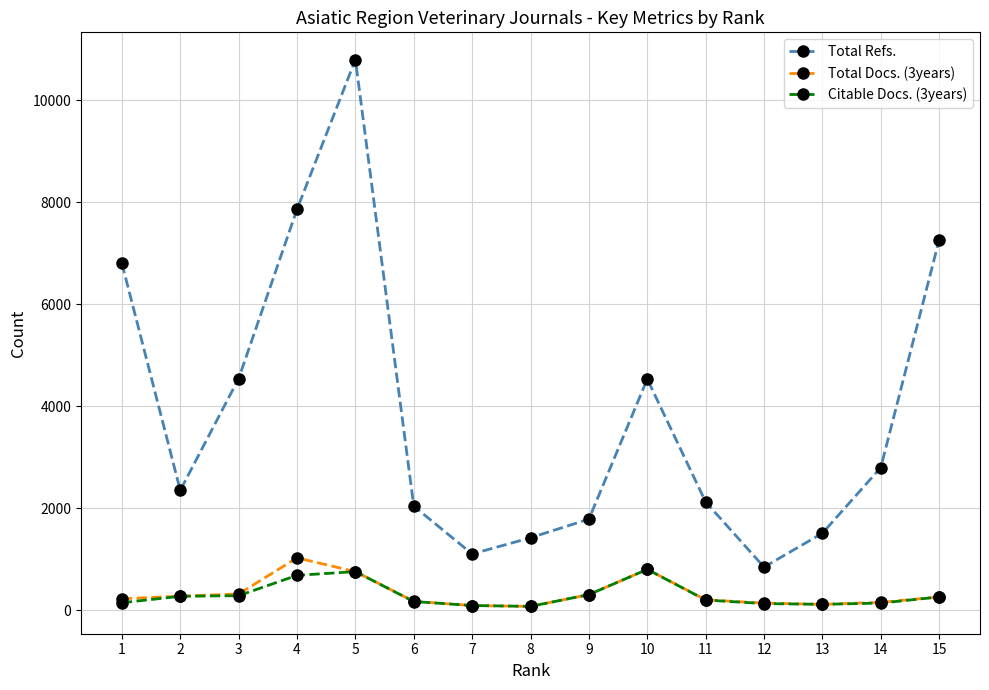

Which series has the widest spread of values?

Total Refs.